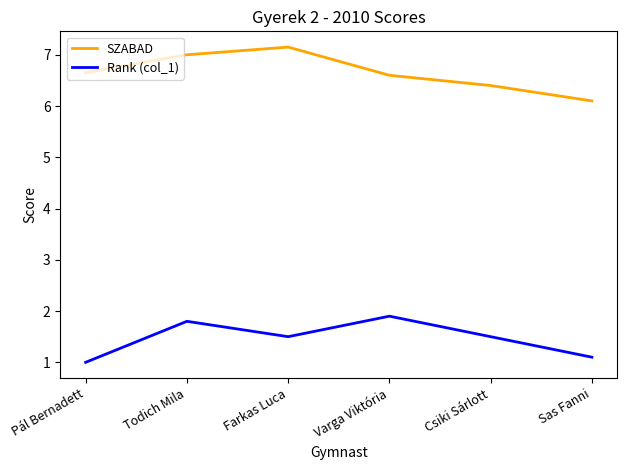

Which series changed the most between Pál Bernadett and Csiki Sárlott?

Rank (col_1)